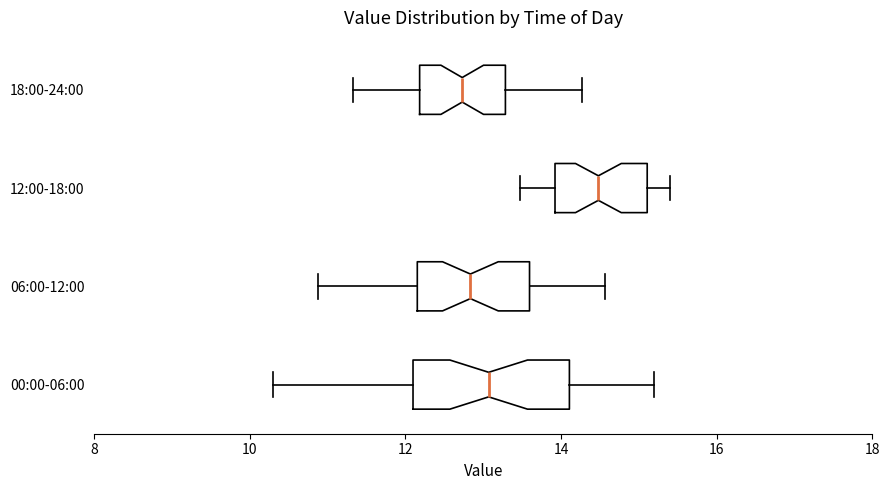

Reading bottom to top, read every box against the x-axis: the position of its median line, the range the box covers, and the ends of its whiskers. The values are not printed on the chart, so give them approximately, as read against the axis.

00:00-06:00: median 13.0, box 12.0 to 14.2, whiskers 10.4 to 15.2
06:00-12:00: median 12.8, box 12.2 to 13.6, whiskers 10.8 to 14.6
12:00-18:00: median 14.4, box 14.0 to 15.2, whiskers 13.4 to 15.4
18:00-24:00: median 12.8, box 12.2 to 13.2, whiskers 11.4 to 14.2